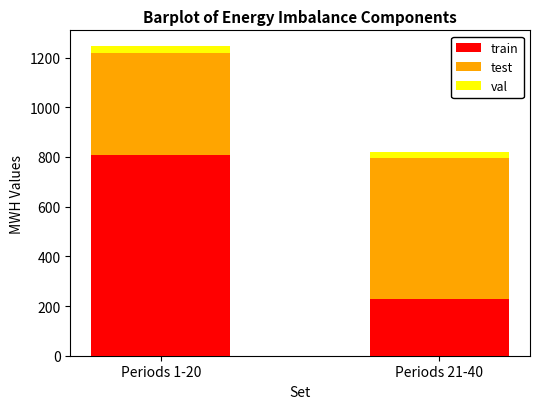

At which category is the sum across all series the highest?

Periods 1-20